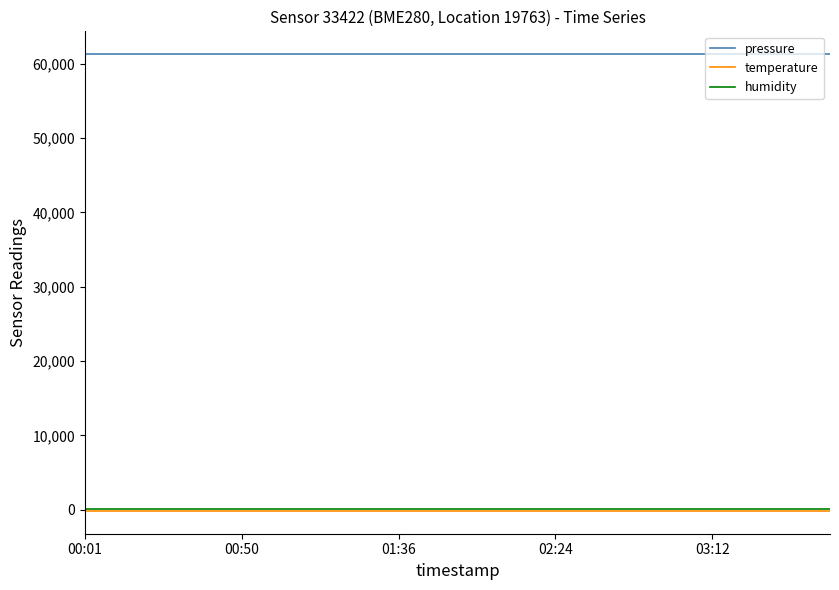

Which series has the largest total across all categories?

pressure